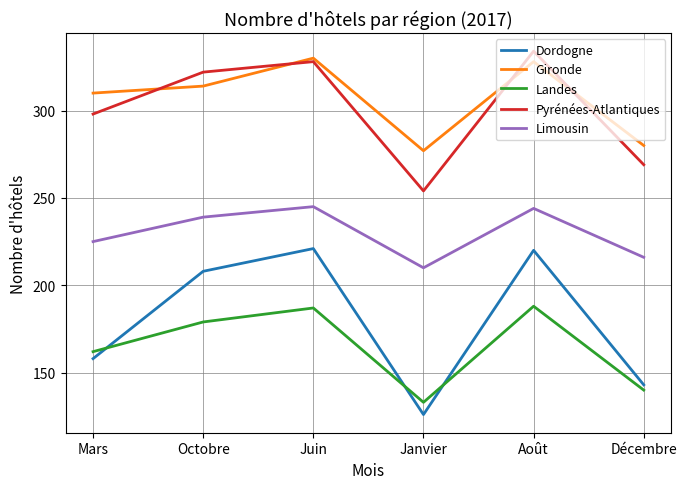

Which series has the largest range (max minus min)?

Dordogne